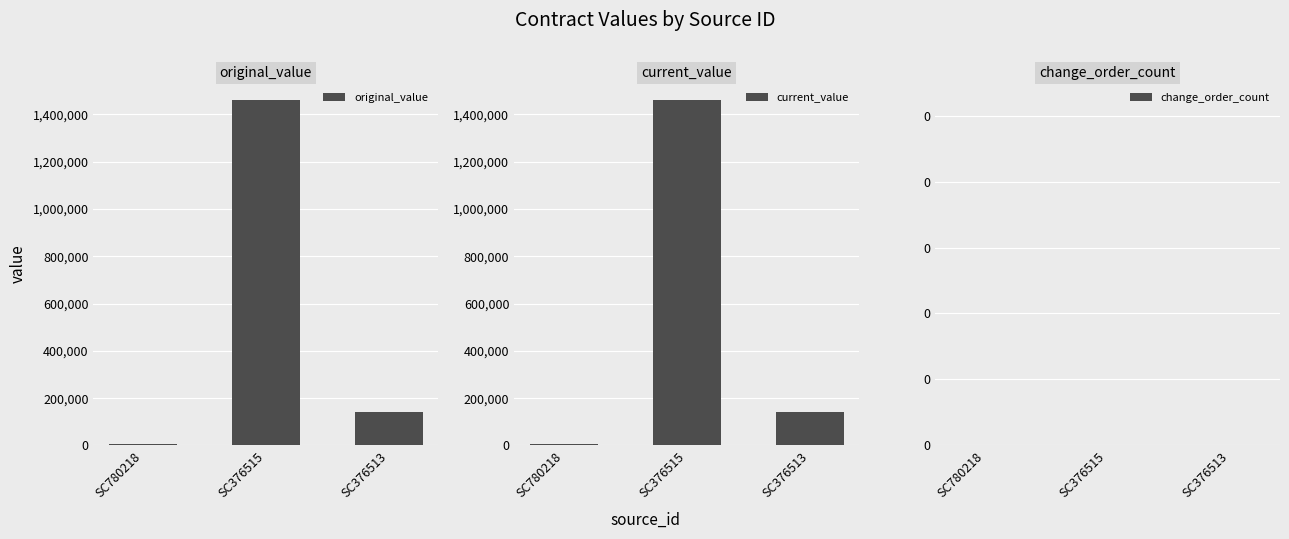

Which category has the highest value across all series?

SC376515